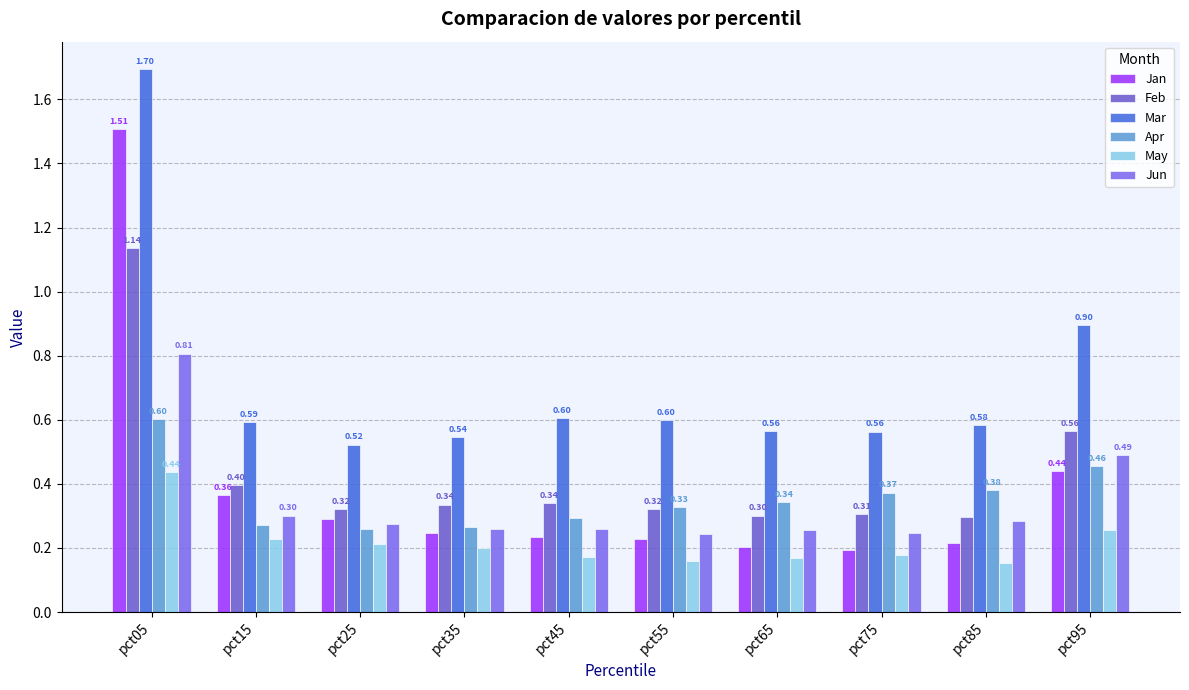

True or false: Apr has a value of 0.4 at pct75.

True